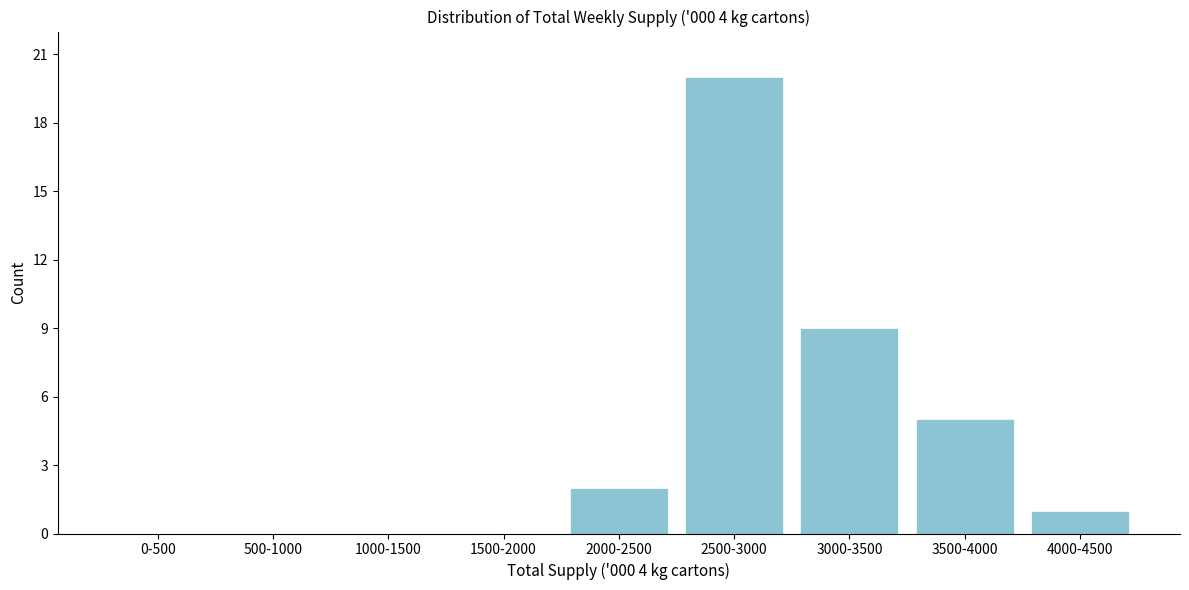

Reading left to right, extract all data points from this chart.

0-500=0	500-1000=0	1000-1500=0	1500-2000=0	2000-2500=2	2500-3000=20	3000-3500=9	3500-4000=5	4000-4500=1